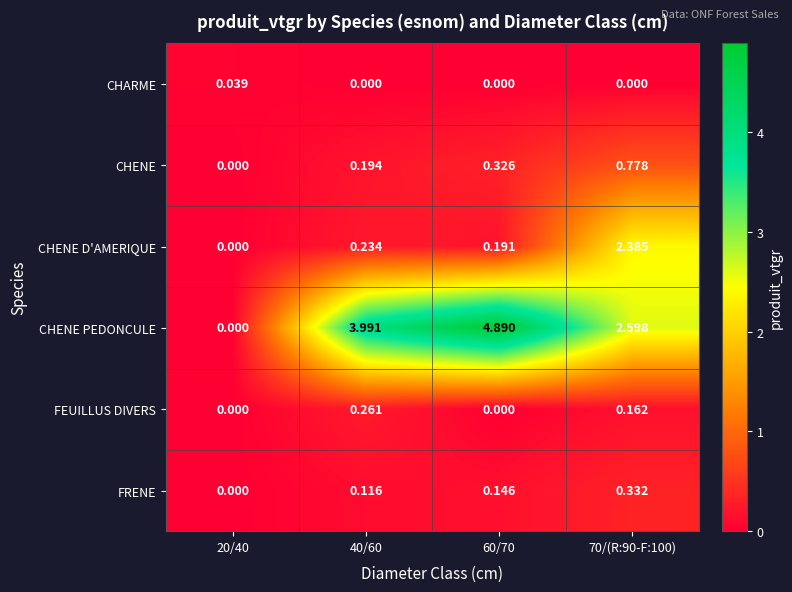

At 70/(R:90-F:100), list the series in order from smallest to largest.

CHARME, FEUILLUS DIVERS, FRENE, CHENE, CHENE D'AMERIQUE, CHENE PEDONCULE